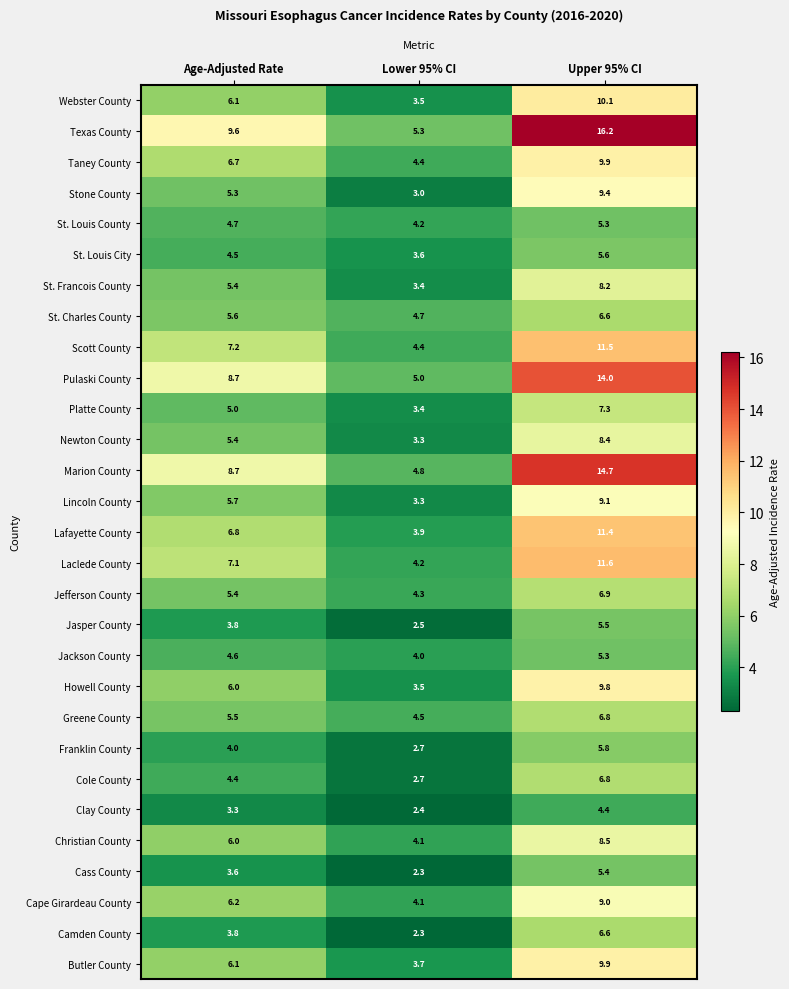

List the labels in order of Marion County value, largest first.

Upper 95% CI, Age-Adjusted Rate, Lower 95% CI